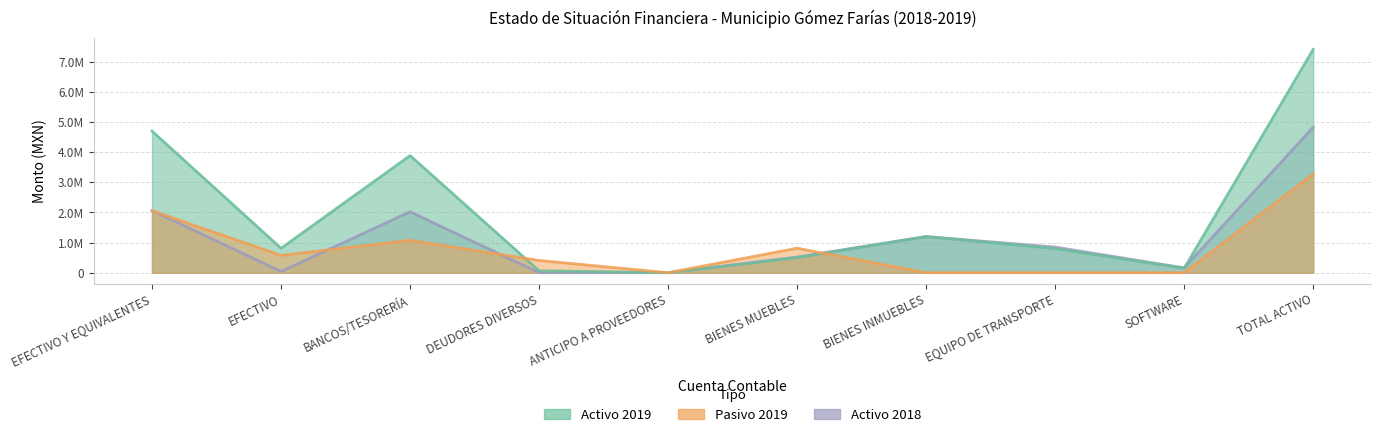

What is the label of the 4th point from the right?

BIENES INMUEBLES